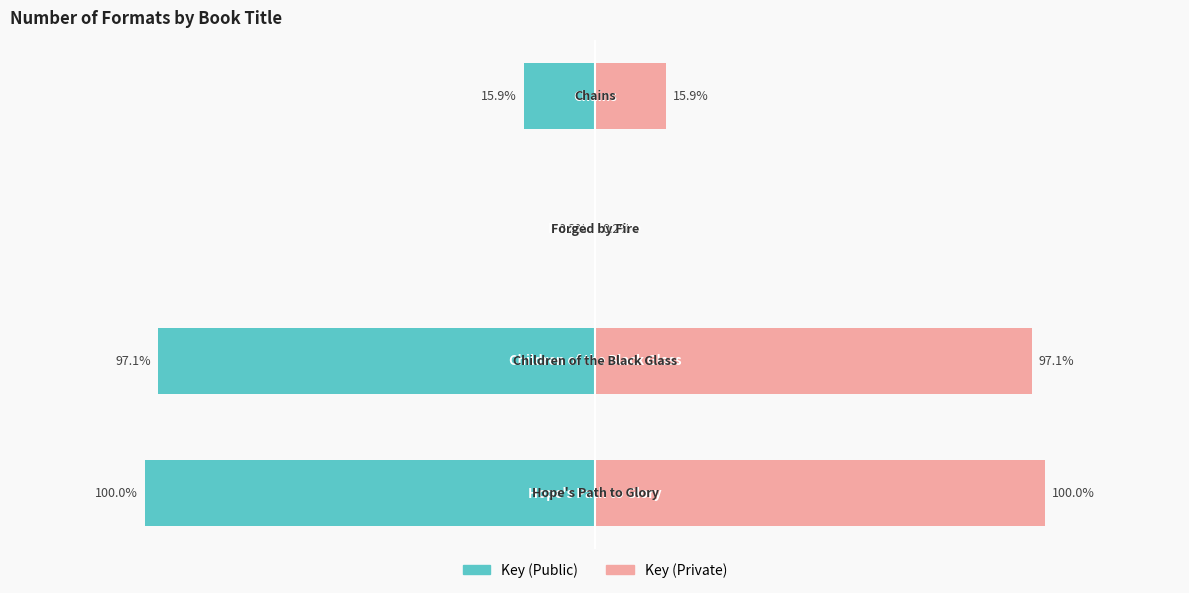

Rank the series at 3 from lowest to highest value.

Key (left), Key (right)